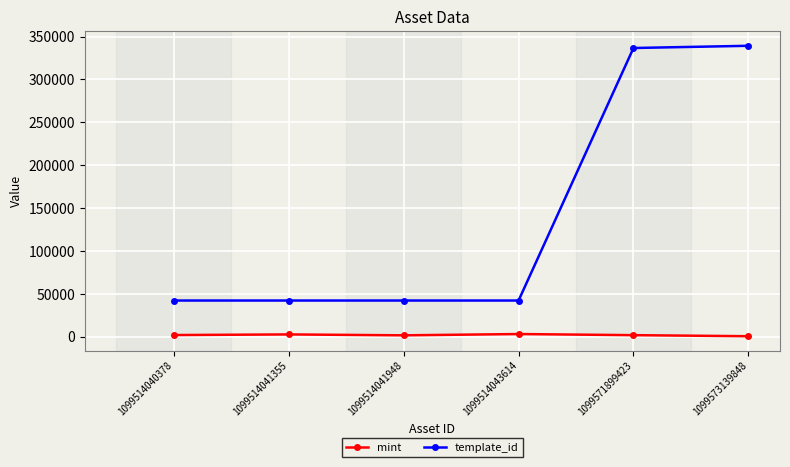

True or false: template_id has more than 2 points higher than both neighbors.

False